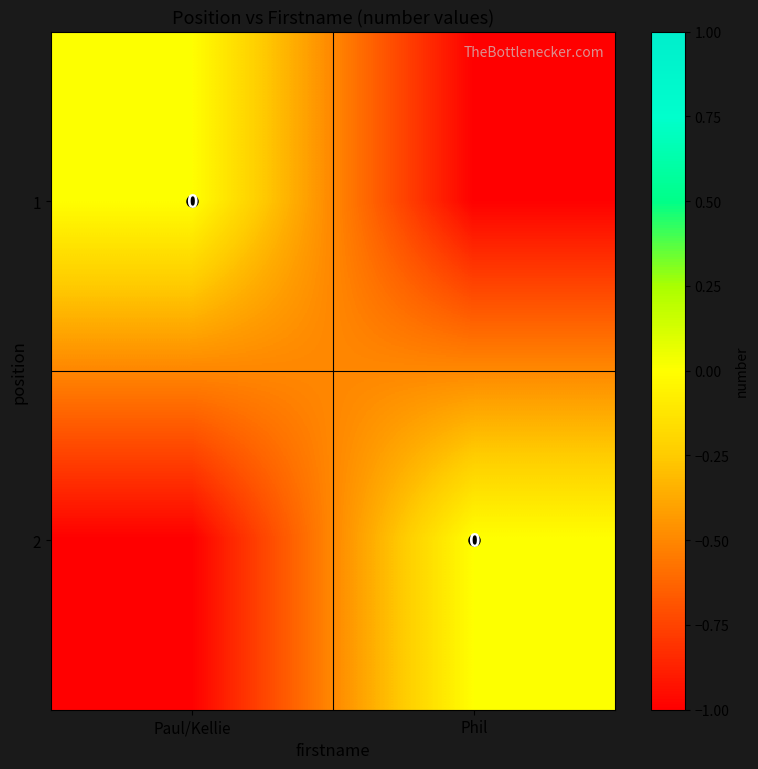

Which series has the largest total across all categories?

1